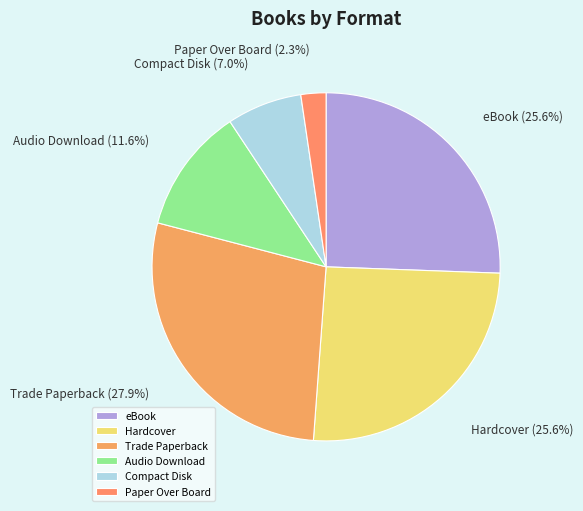

How much of the chart is everything except Trade Paperback?

72.1%